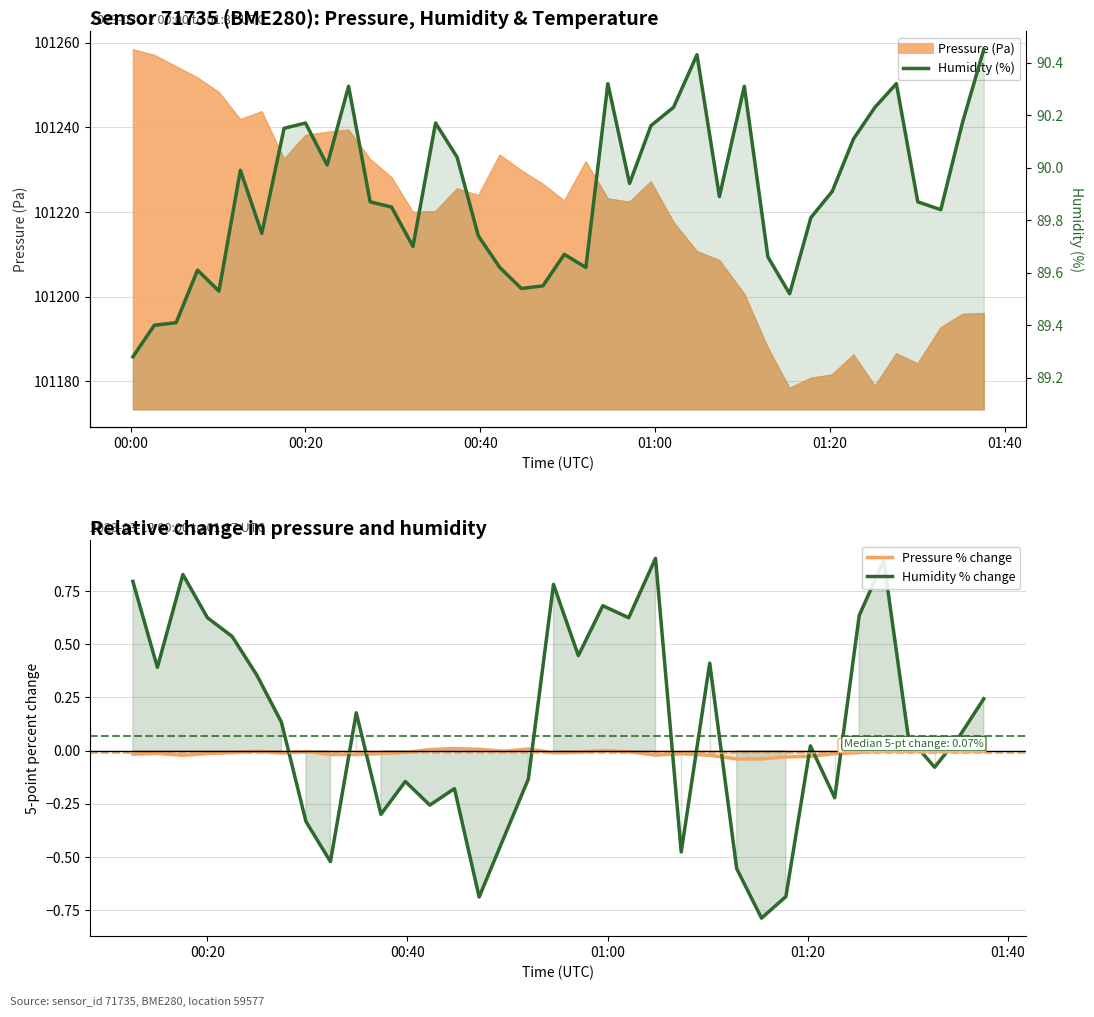

The humidity series shows 50.9 at 2023-03-12T01:04:48. True or false?

False